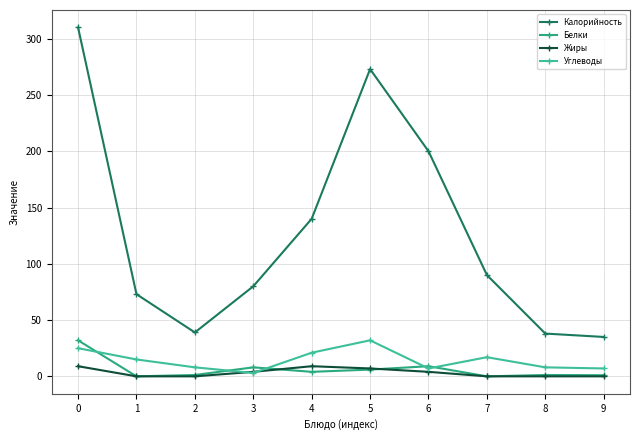

What is the maximum value for Калорийность?

310.0